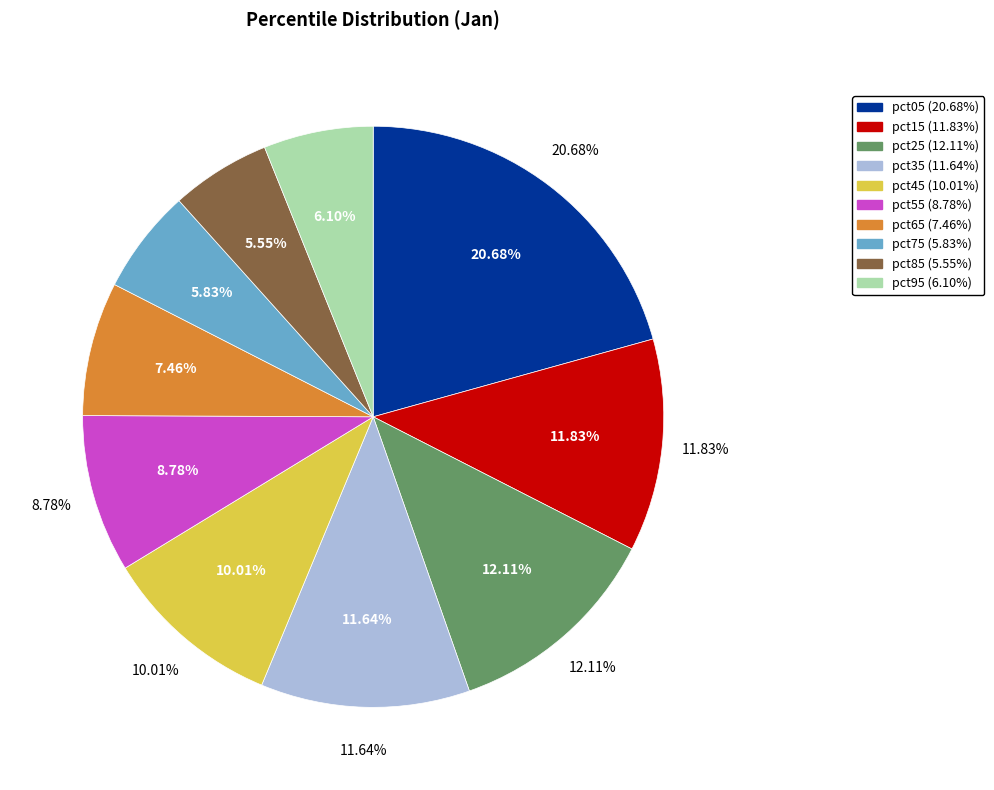

To the nearest percent, what percentage of the pie is pct55?

9%